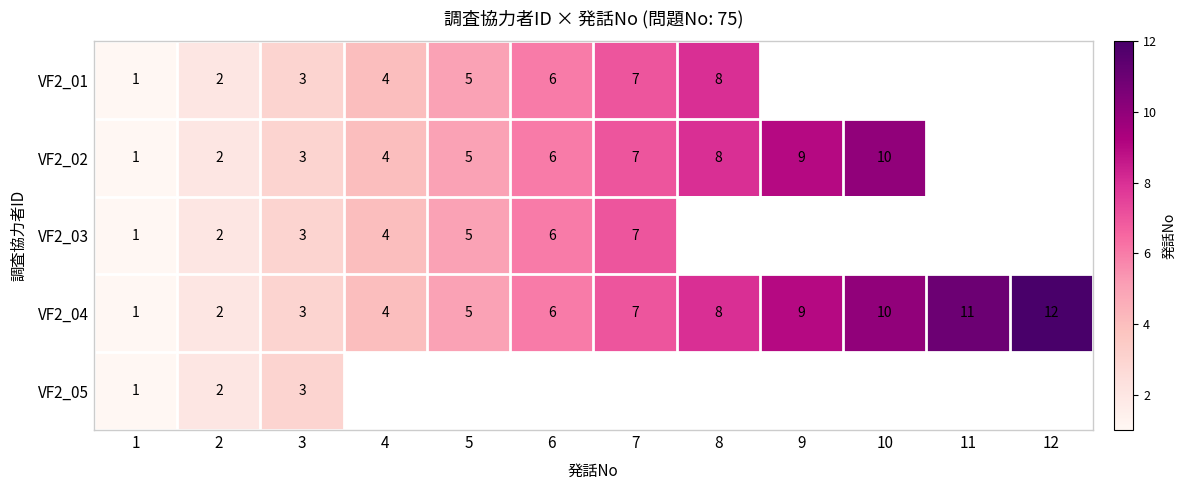

List the labels in order of VF2_04 value, smallest first.

1, 2, 3, 4, 5, 6, 7, 8, 9, 10, 11, 12